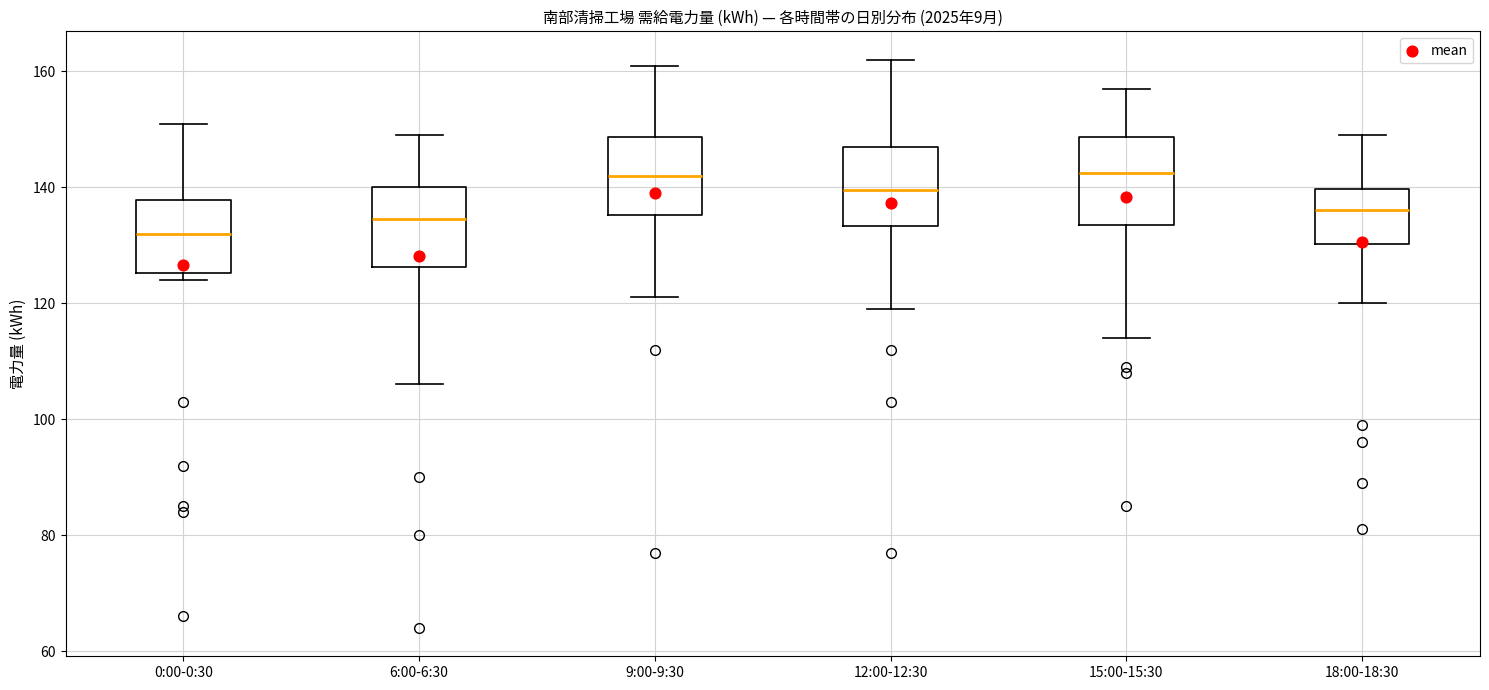

Where is the lower edge of the box for 6:00-6:30 on the y-axis? The values are not printed on the chart, so give them approximately, as read against the axis.

126